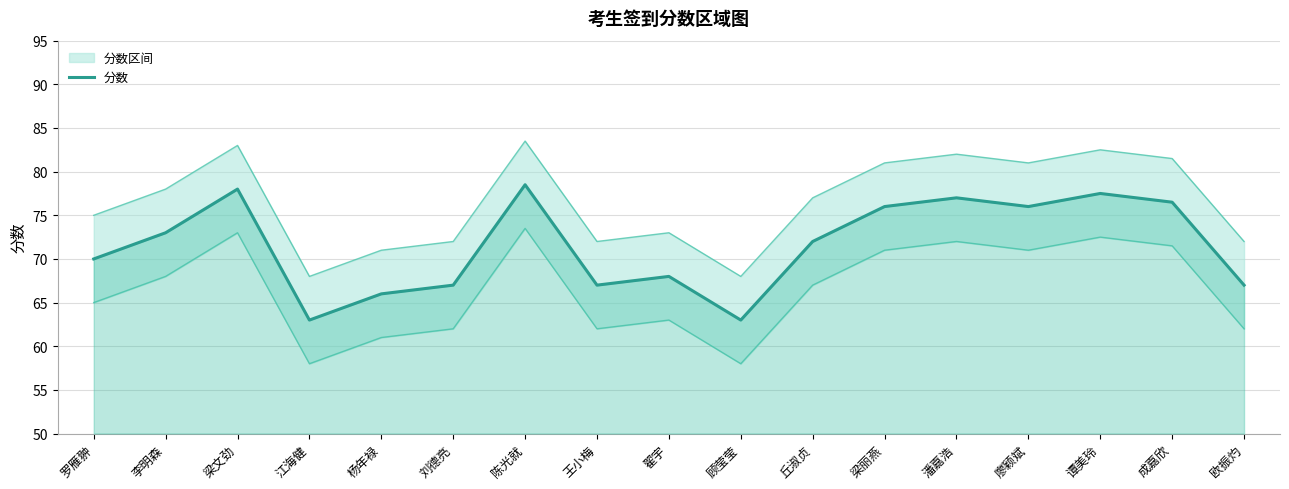

The value at 欧振灼 is 109.2. True or false?

False